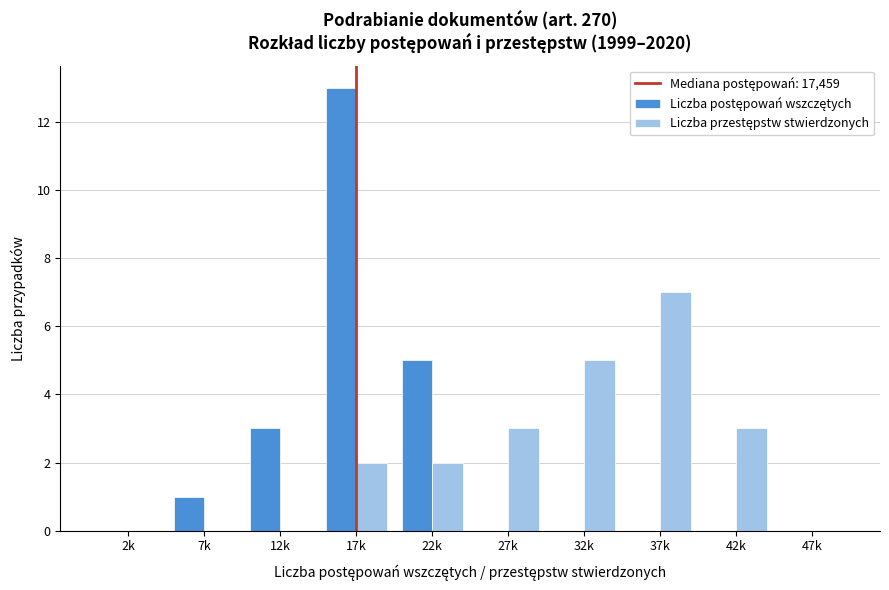

What is the maximum value shown in the chart?

13